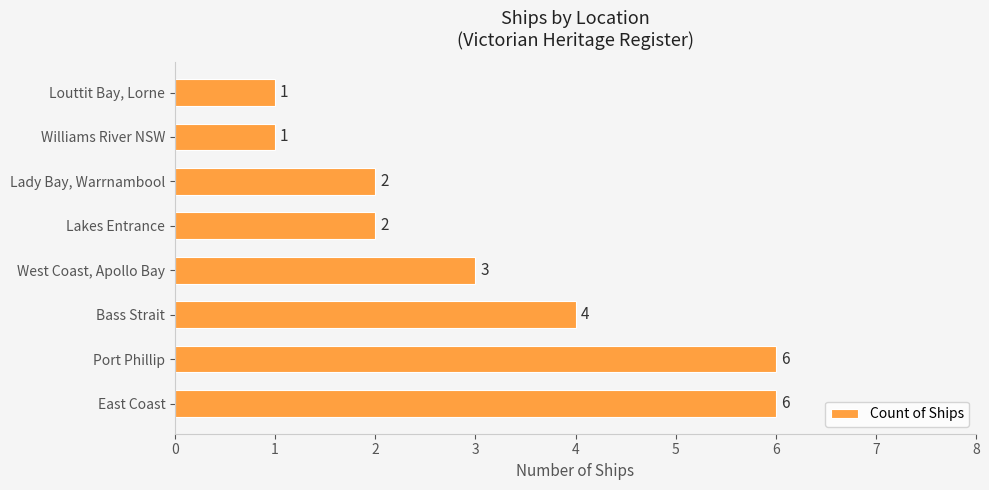

What is the average value?

3